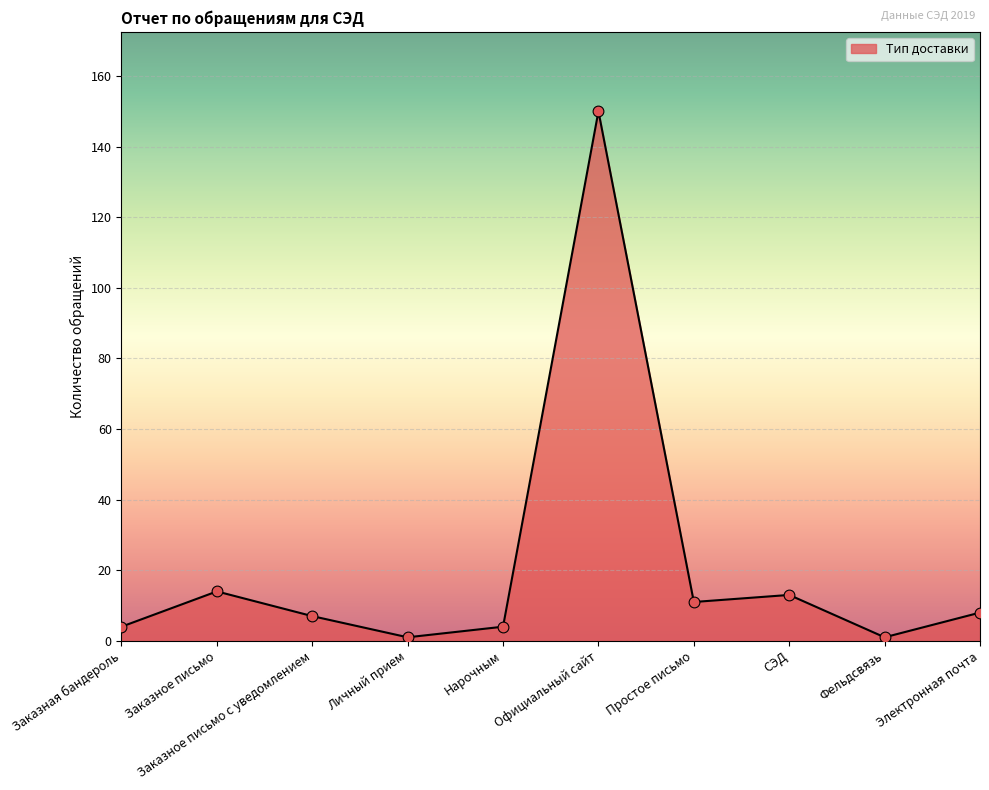

Approximately how many times larger is the value at Личный прием compared to Электронная почта?

0.1